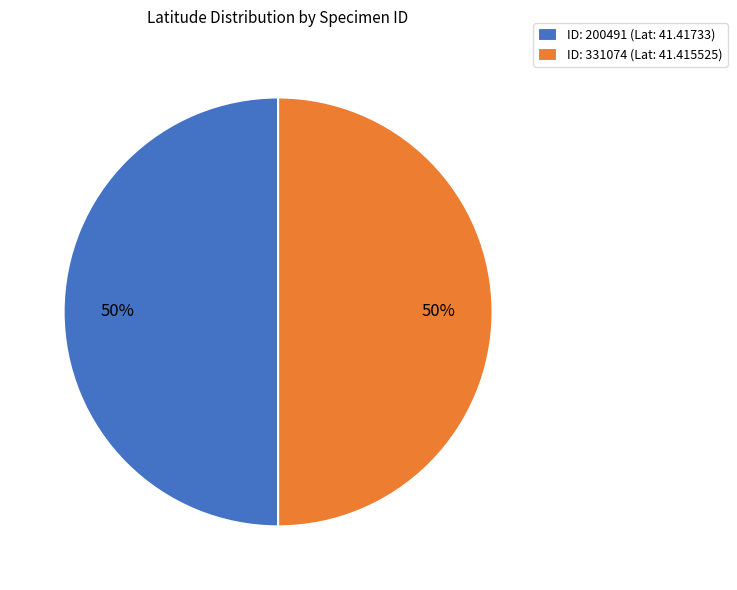

Is the sum of ID: 200491 (Lat: 41.41733) and ID: 331074 (Lat: 41.415525) greater than half?

Yes